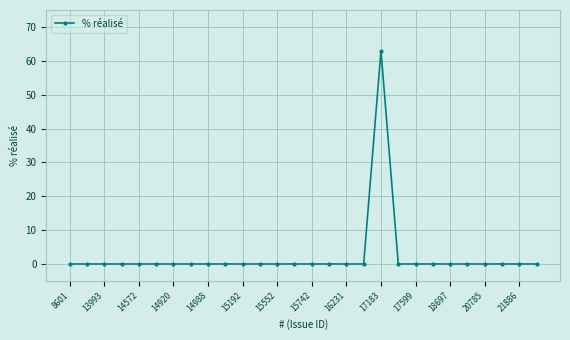

True or false: there are more than 0 points higher than both neighbors.

True